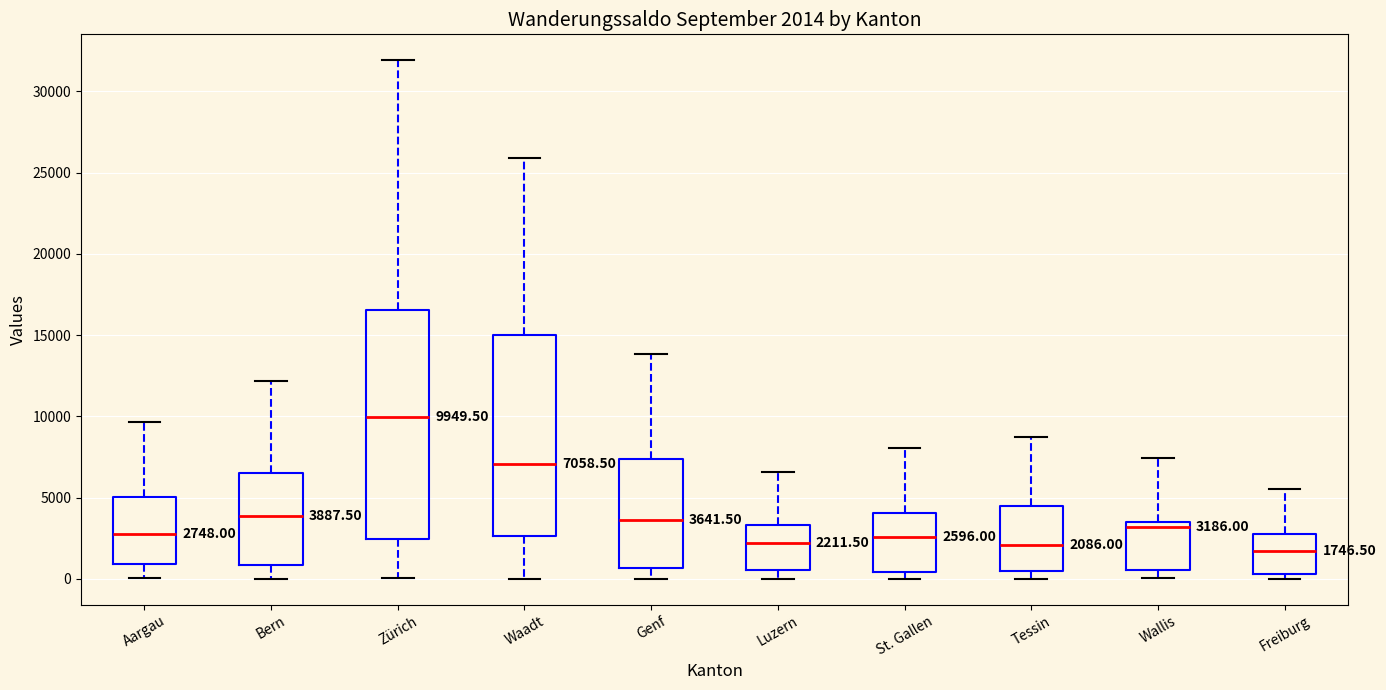

Comparing the boxes themselves (not the whiskers), which one is the tallest?

Zürich